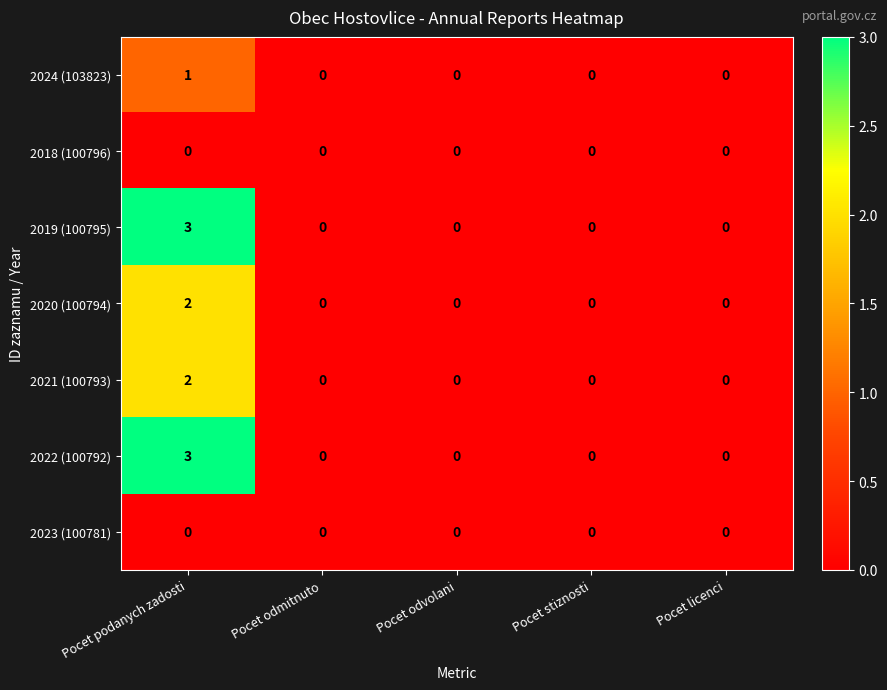

Which category has the highest value in the 2021 (100793) series?

Pocet podanych zadosti